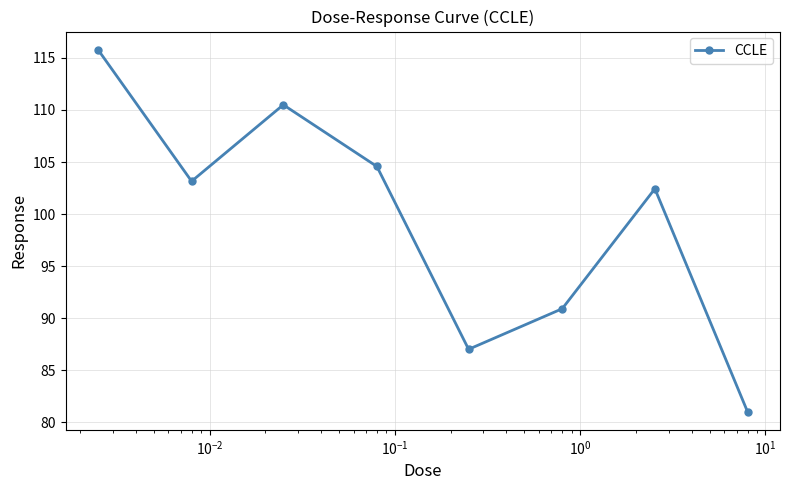

What is the smallest value displayed?

81.0